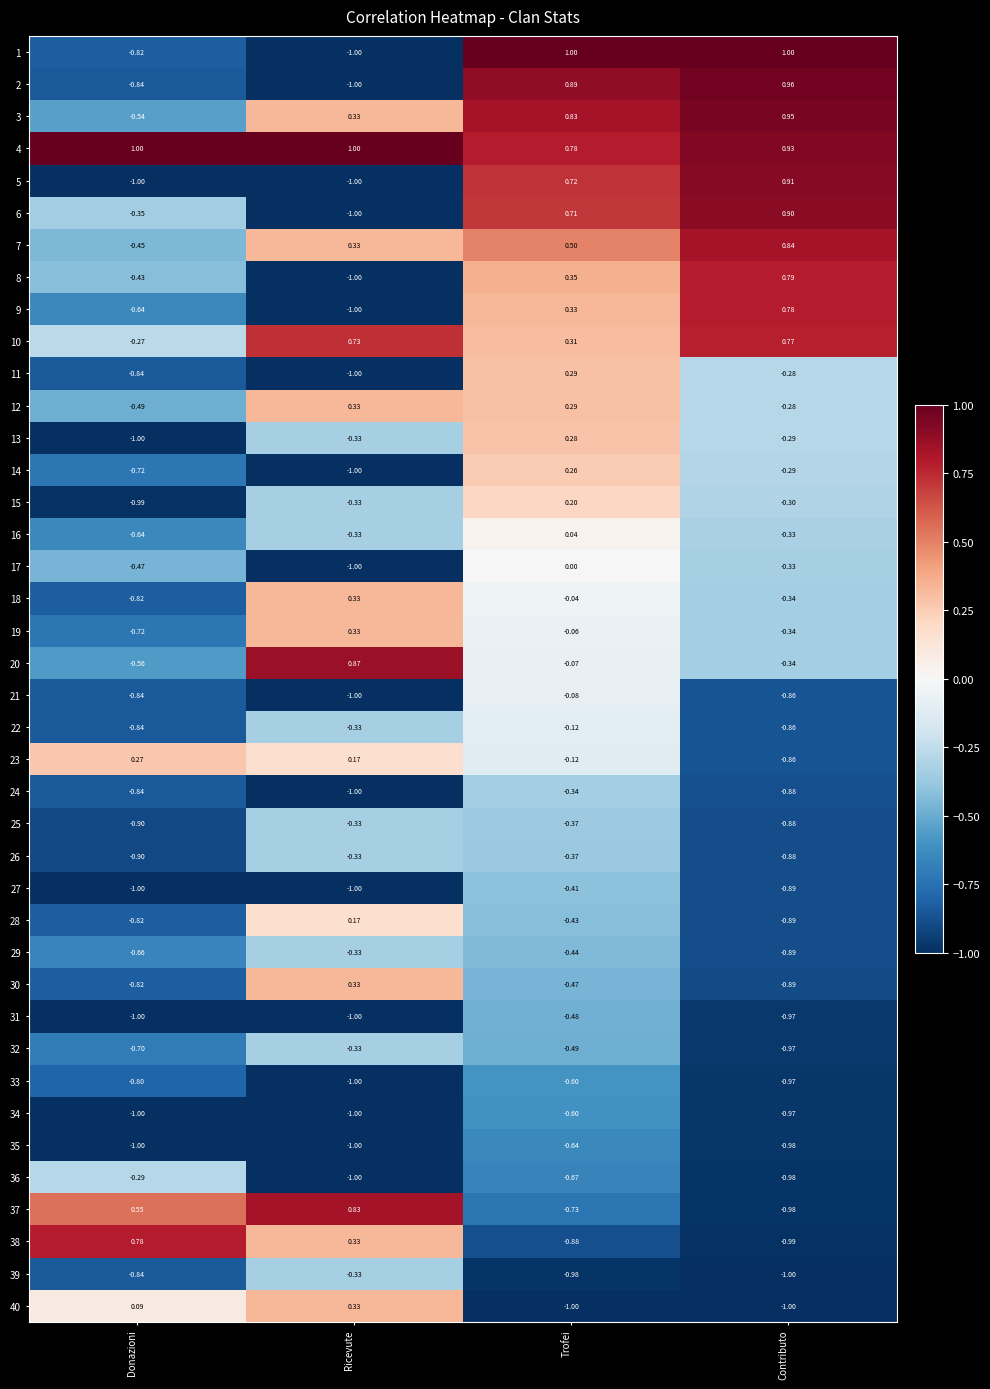

What is the greatest value displayed?

1.0